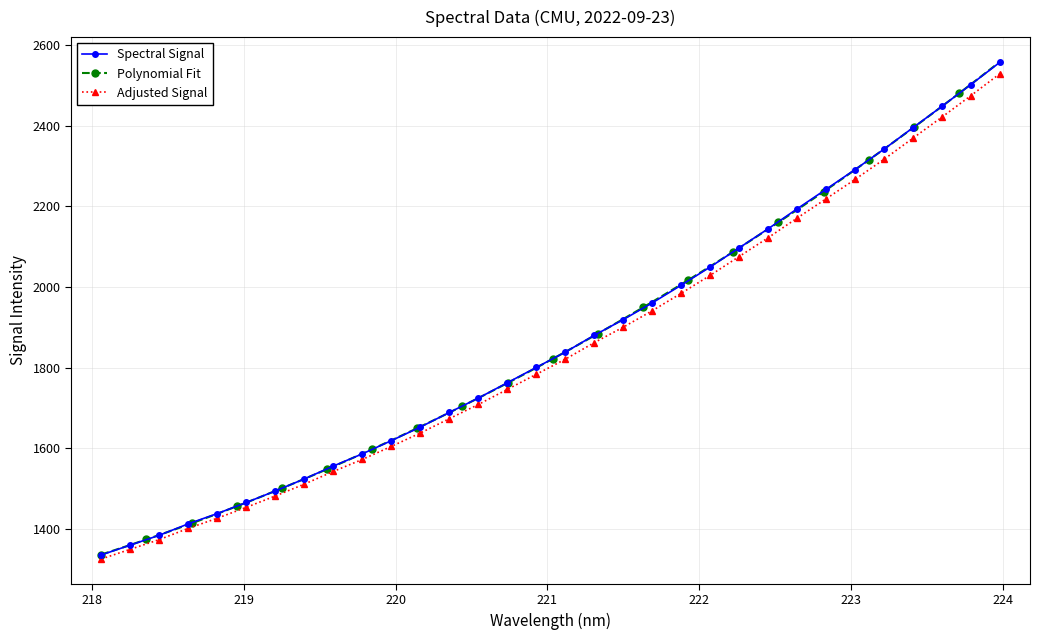

What is the approximate value at 218.442?

1384.6